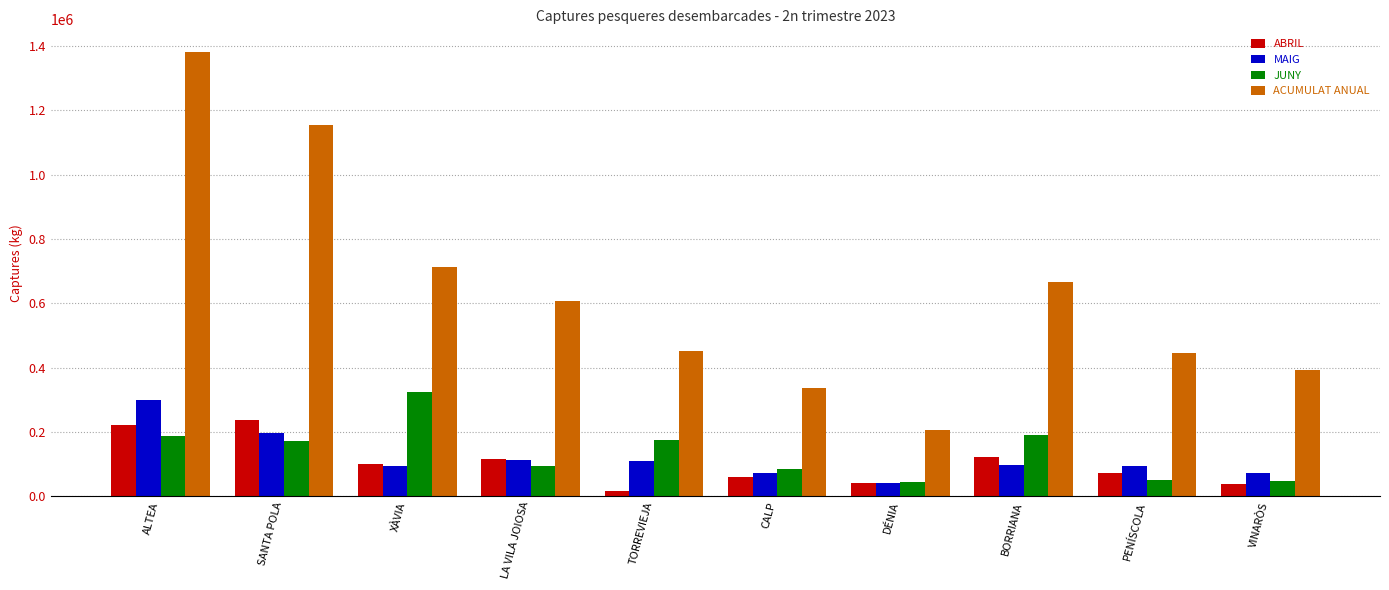

How many data points does each series have?

10